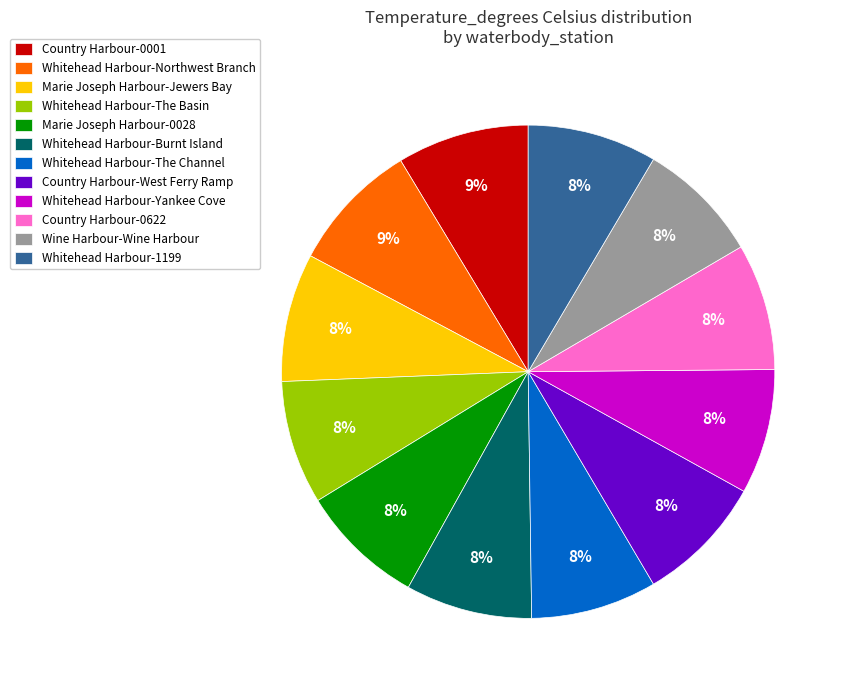

Combined, do Whitehead Harbour-Northwest Branch and Country Harbour-0001 account for over 50%?

No